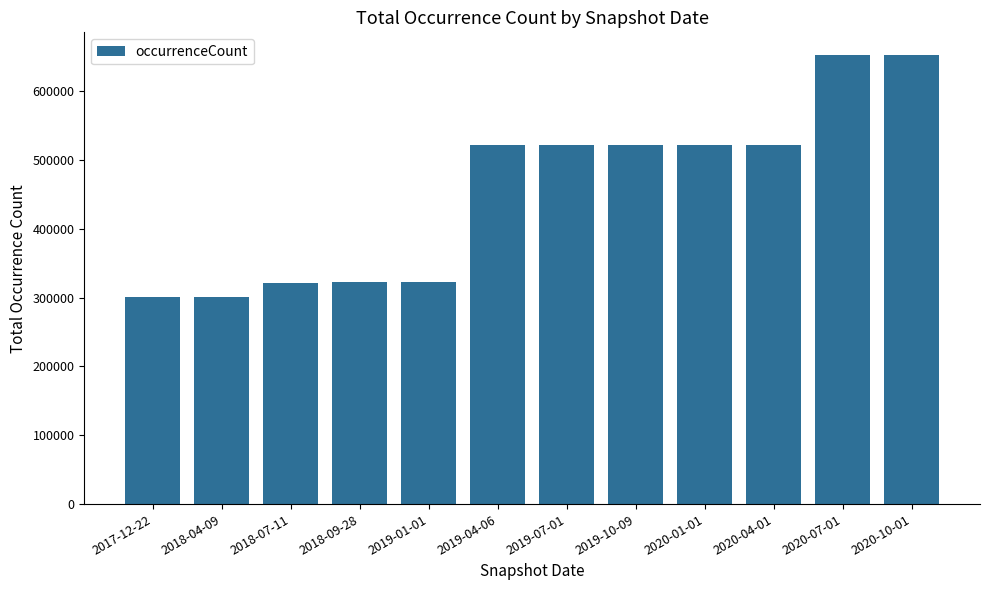

What is the change in value from 2017-12-22 to 2020-01-01?

+221591